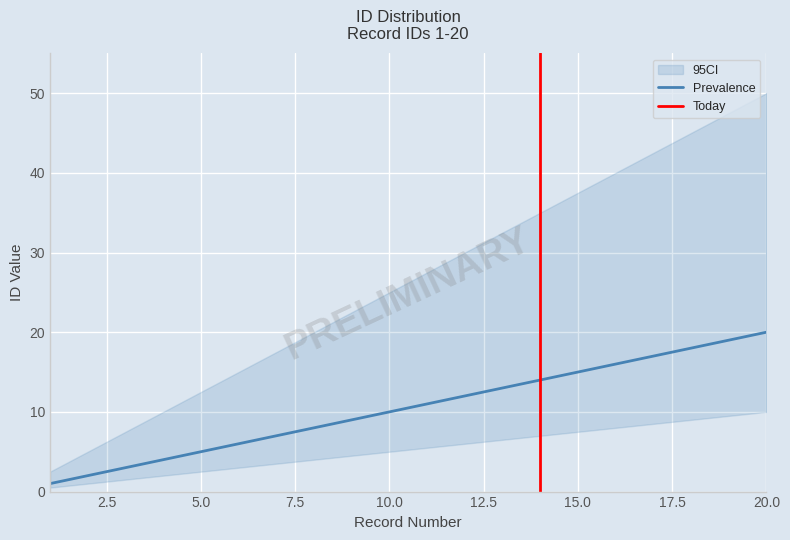

True or false: Prevalence has more than 1 interior local peaks.

False